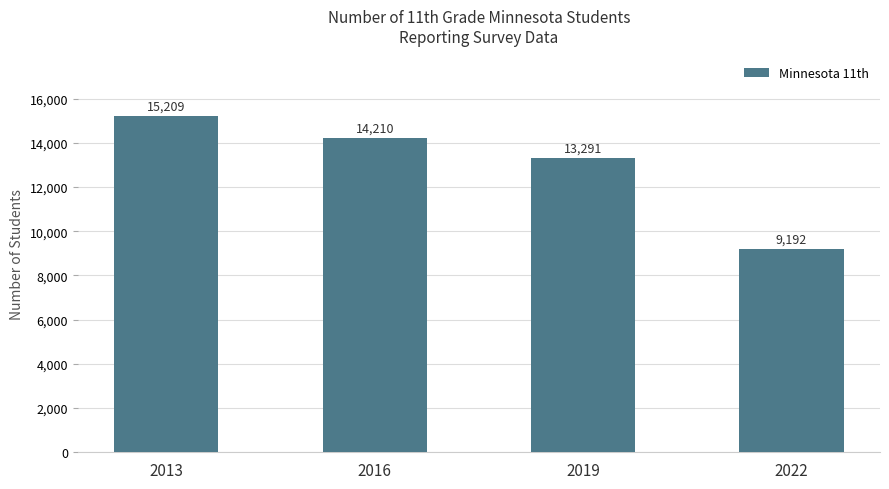

At which label is the value closest to 12200?

2019